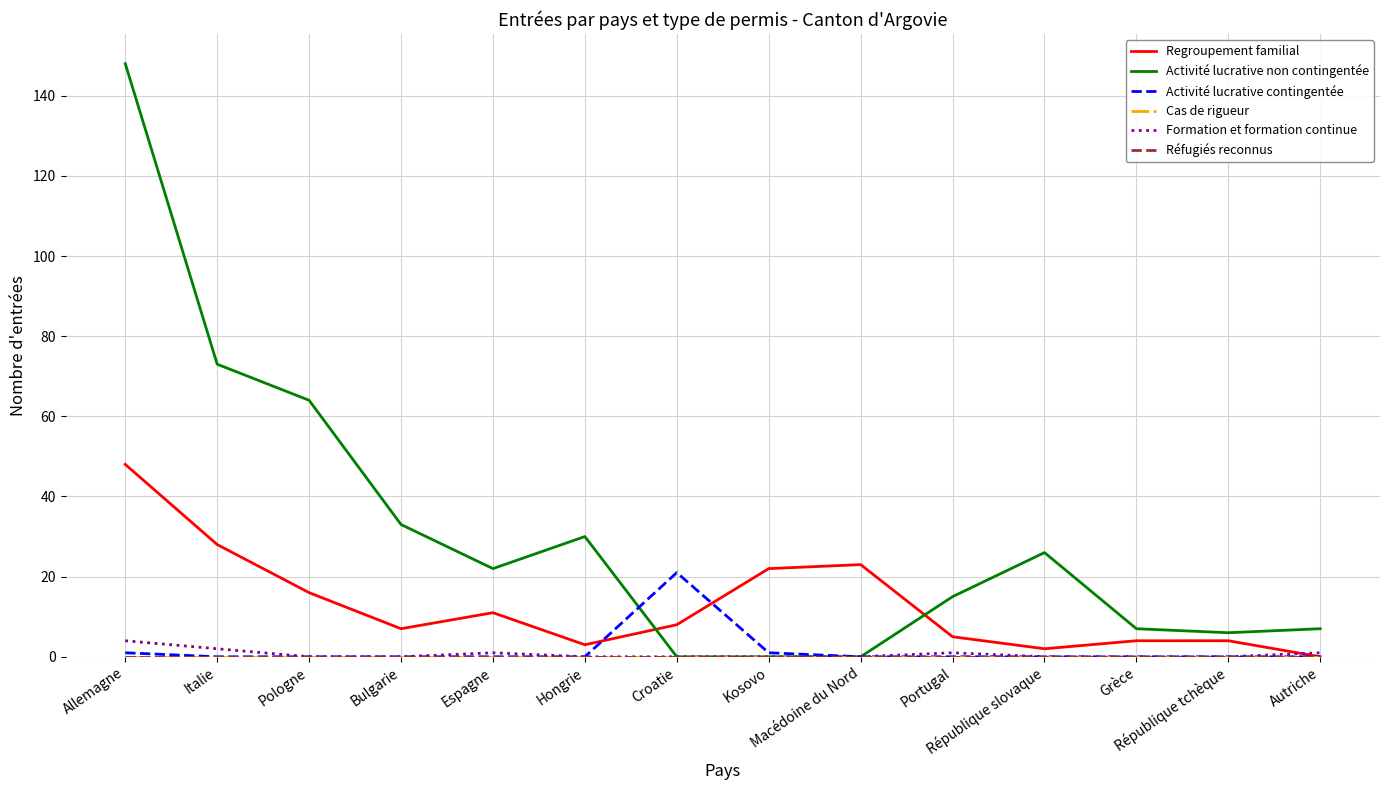

Is this an area chart (filled region under the line)?

No